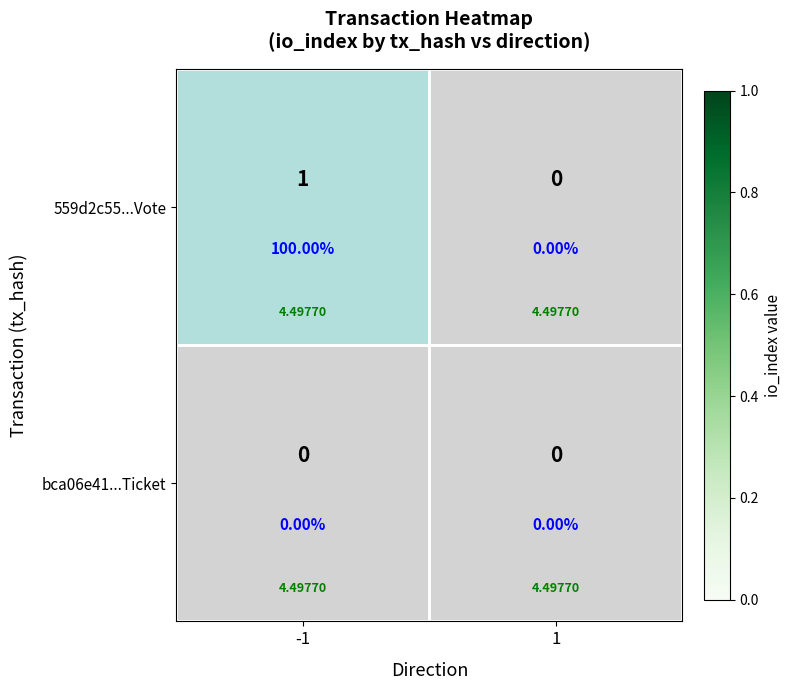

Which has a higher value, 1 or -1?

-1